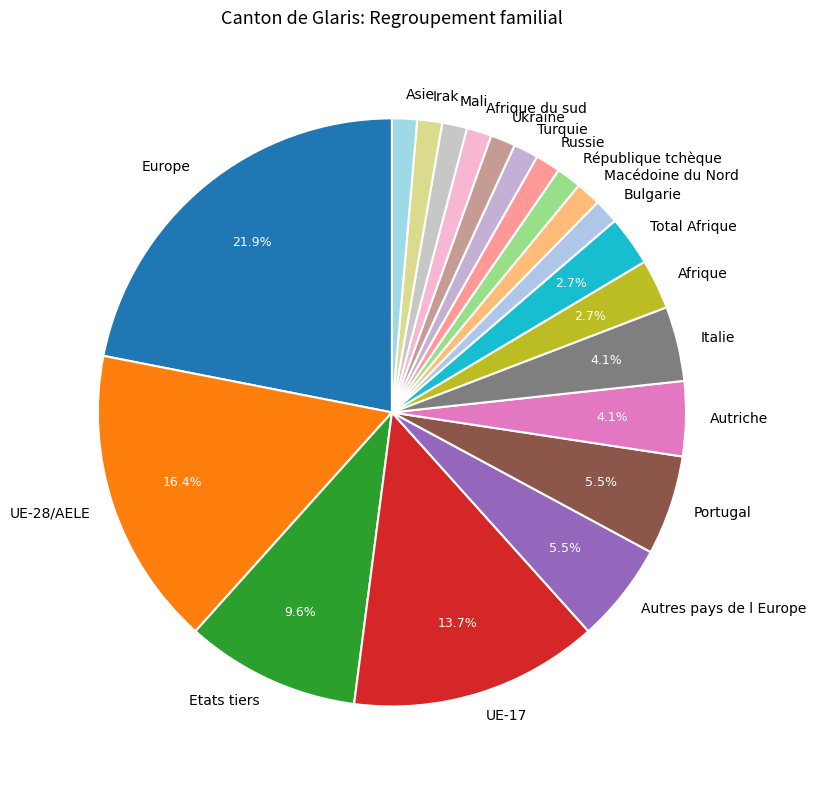

Which has a higher value, Portugal or Afrique?

Portugal